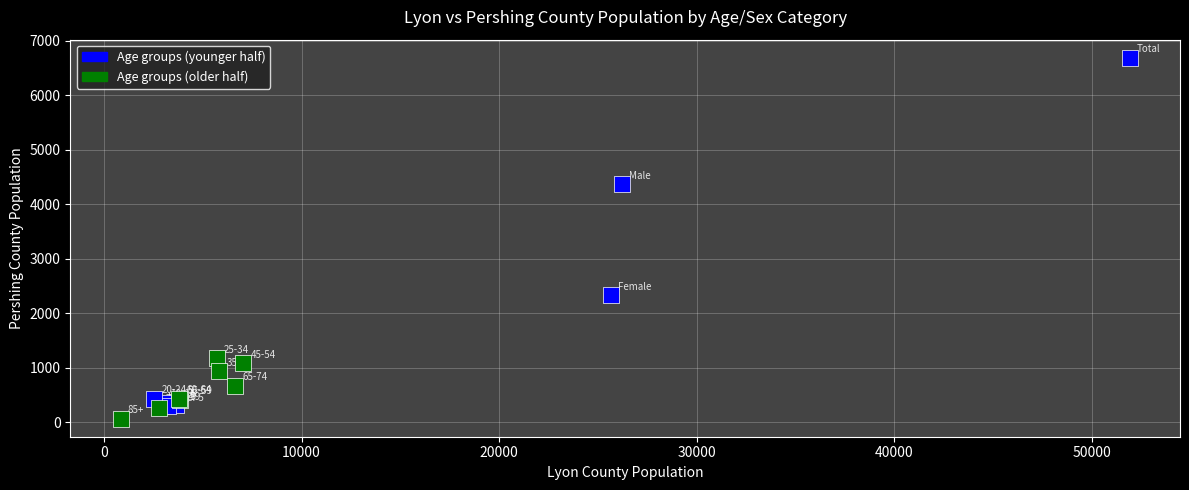

Which series has the widest spread of Y values?

Age groups (younger half)